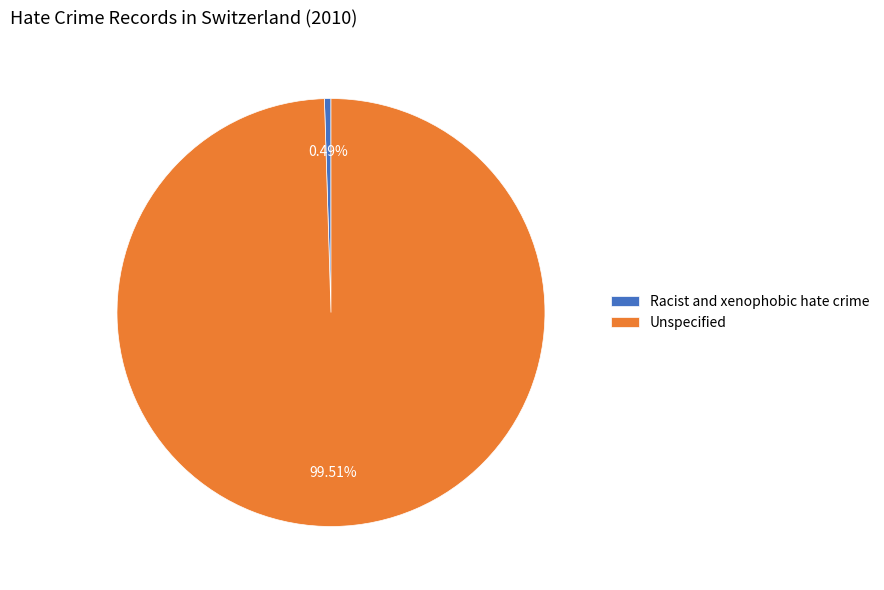

Count the number of slices in the pie.

2